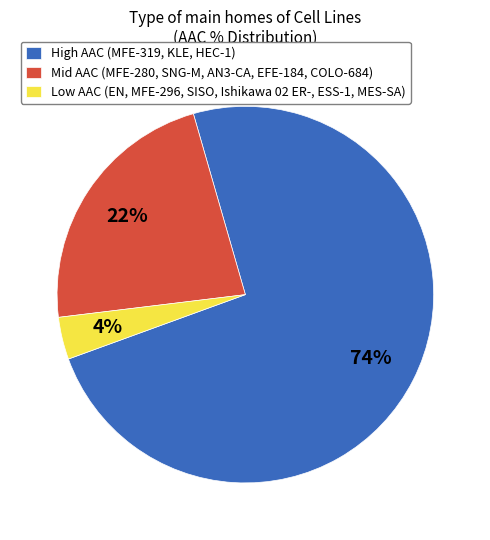

Rank the categories by value from highest to lowest.

High AAC (MFE-319, KLE, HEC-1), Mid AAC (MFE-280, SNG-M, AN3-CA, EFE-184, COLO-684), Low AAC (EN, MFE-296, SISO, Ishikawa 02 ER-, ESS-1, MES-SA)